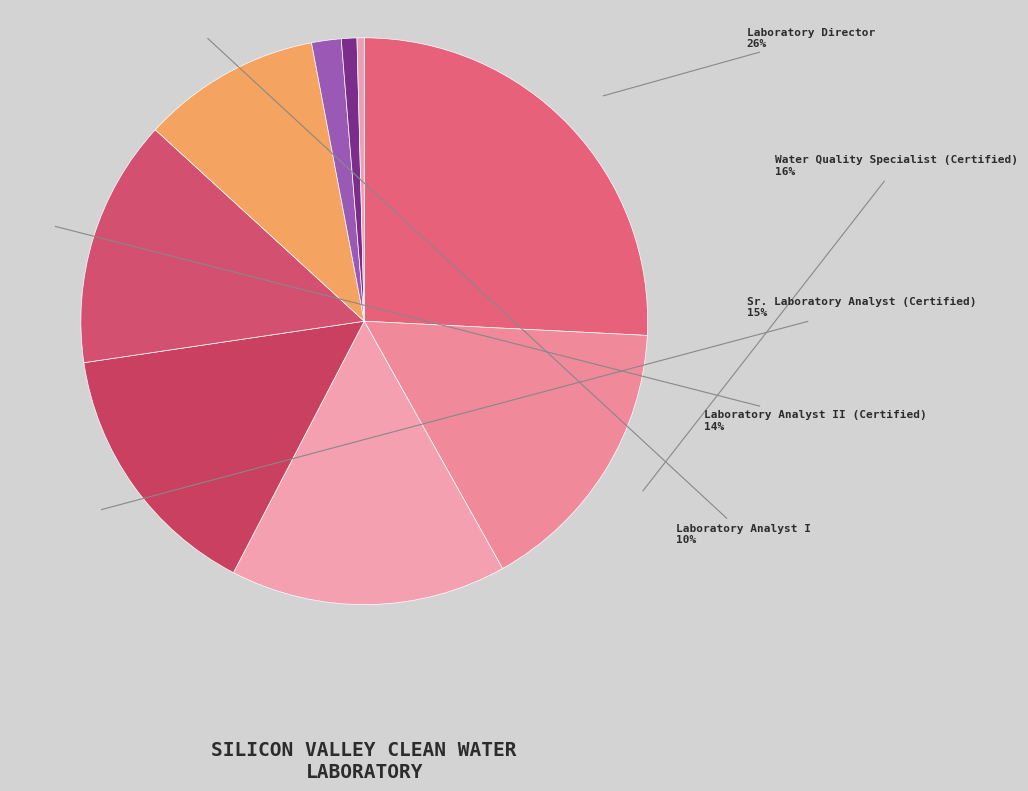

Count the number of slices in the pie.

9